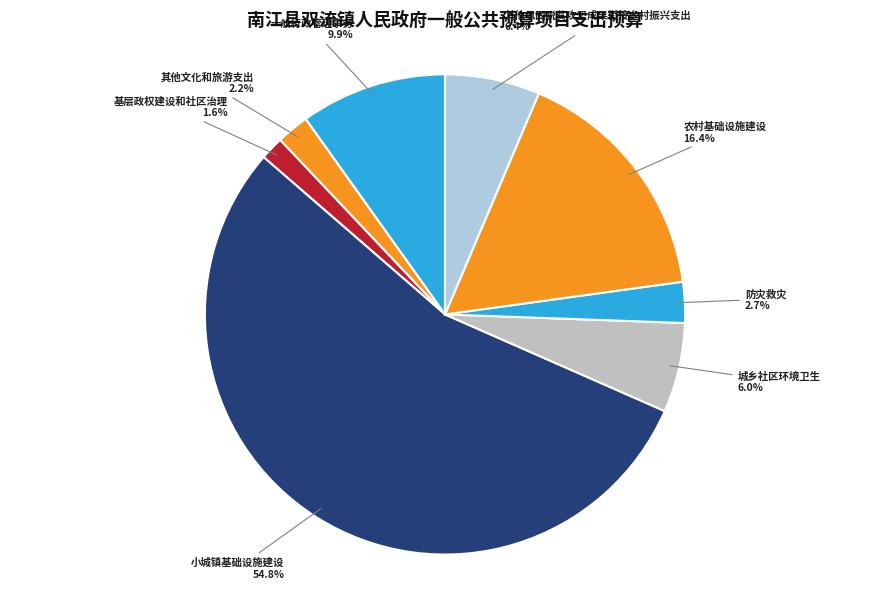

How many slices are in this pie chart?

8